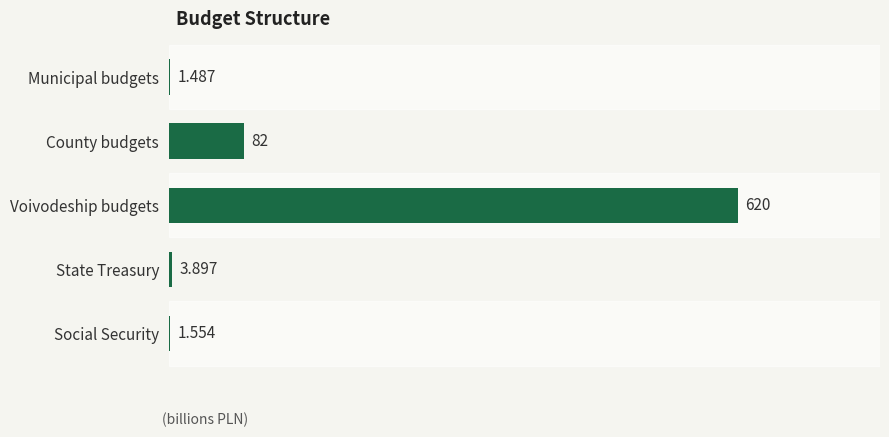

At which label is the value closest to 310?

County budgets